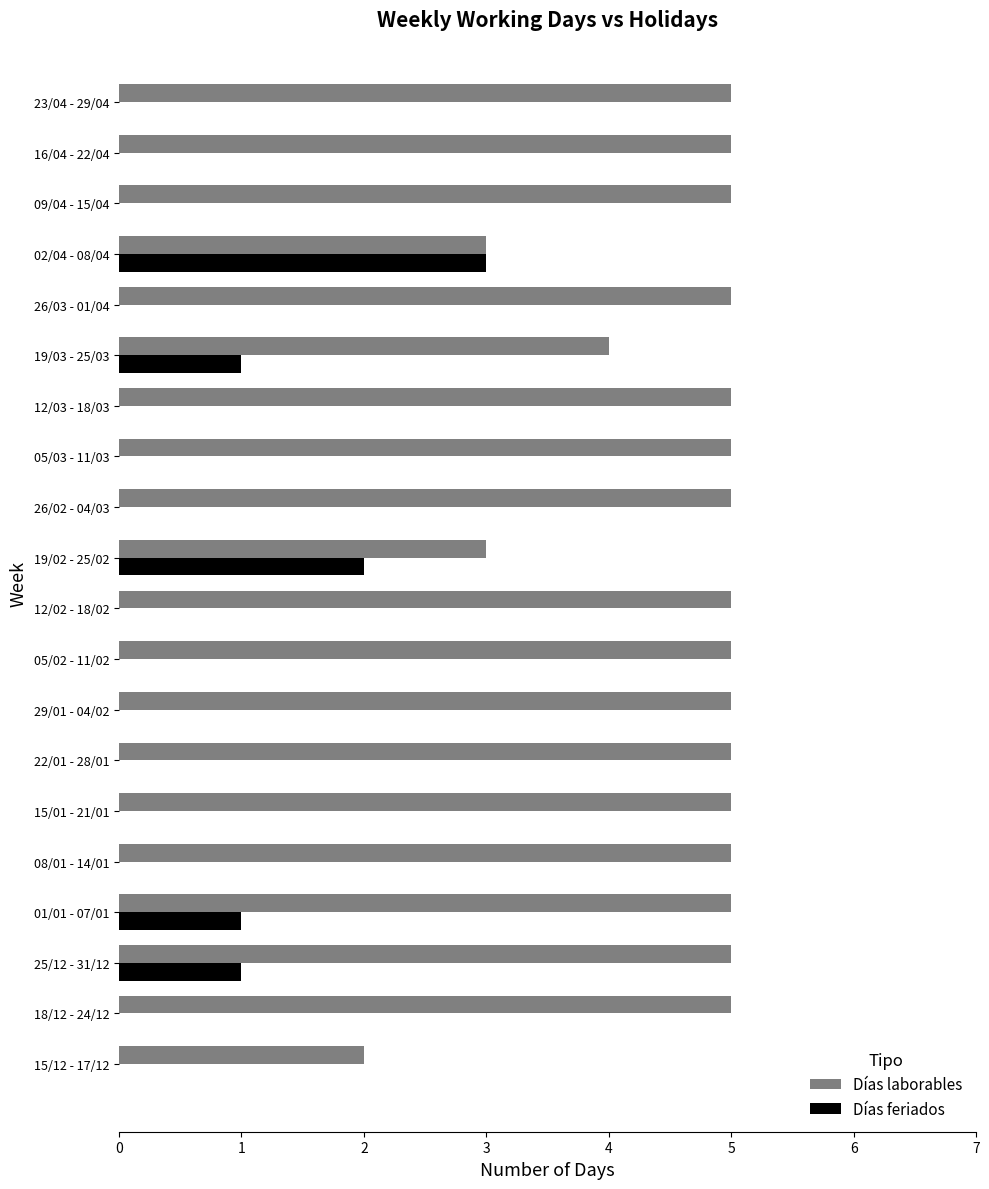

What is the maximum value shown in the chart?

5